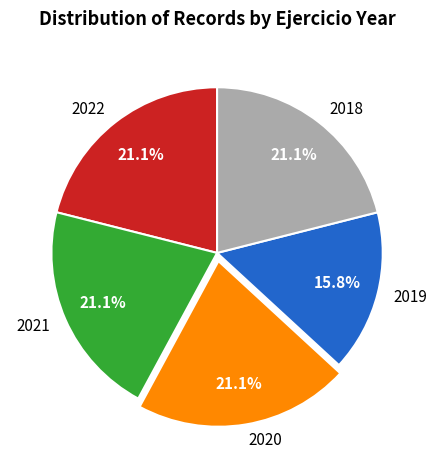

What is the ratio of the value at 2021 to the value at 2019?

1.3